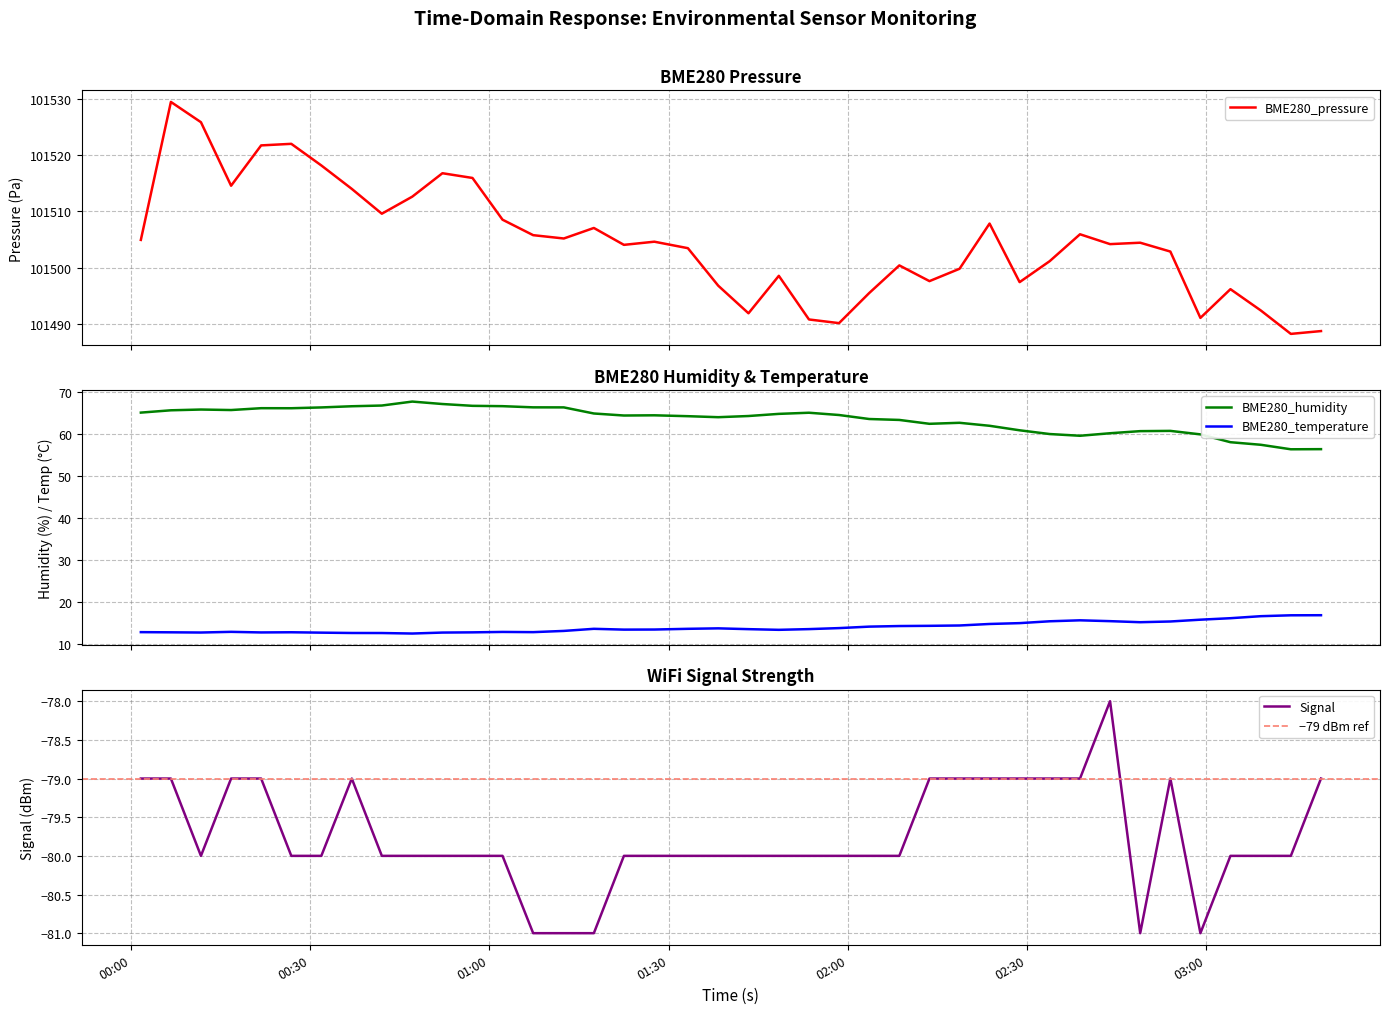

What is the maximum value for BME280_humidity?

67.6